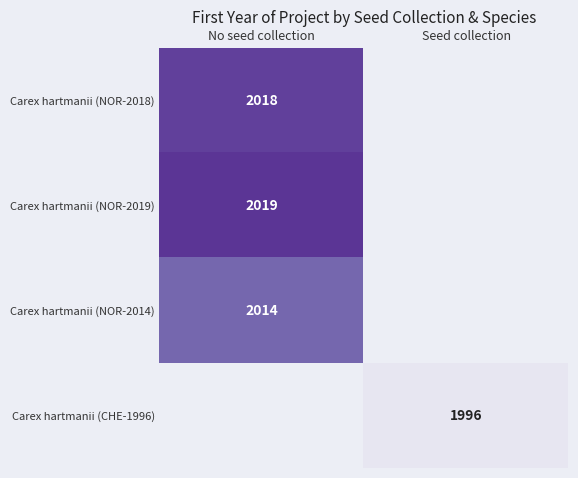

What is the minimum value shown in the chart?

1996.0